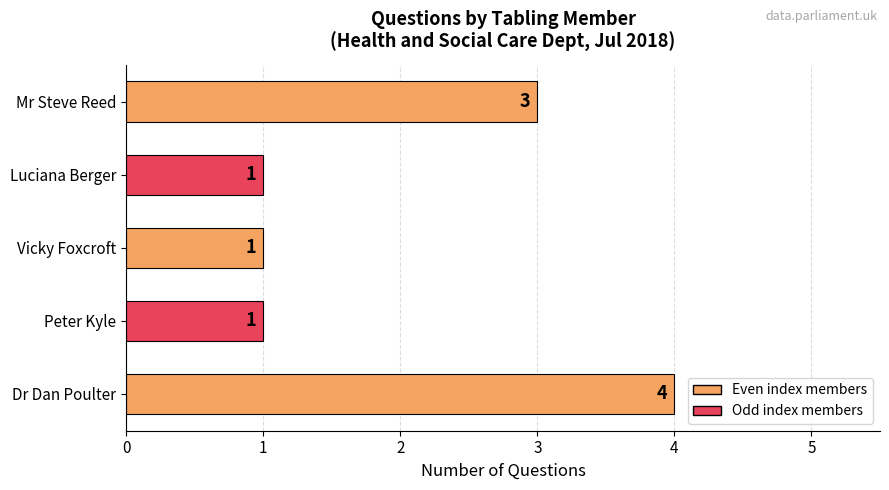

Reading bottom to top, extract all data points from this chart.

4	1	1	1	3